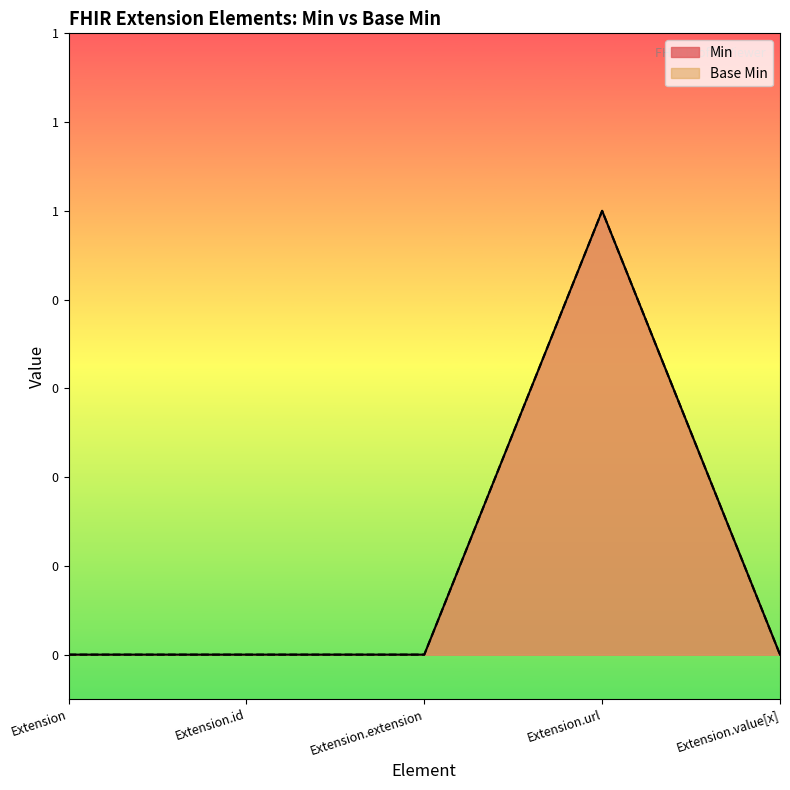

How many categories are shown in the chart?

5